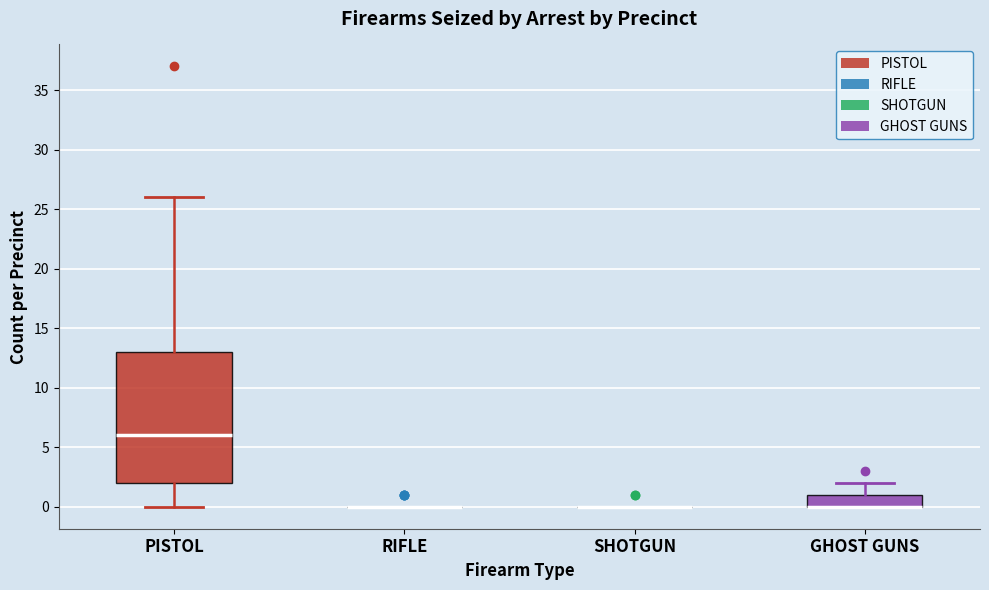

Reading left to right, read every box against the y-axis: the position of its median line, the range the box covers, and the ends of its whiskers. The values are not printed on the chart, so give them approximately, as read against the axis.

PISTOL: median 6, box 2 to 13, whiskers 0 to 26
RIFLE: box collapsed to a line at 0, whiskers 0 to 0
SHOTGUN: box collapsed to a line at 0, whiskers 0 to 0
GHOST GUNS: median 0 (drawn on the box's lower edge), box 0 to 1, whiskers 0 to 2